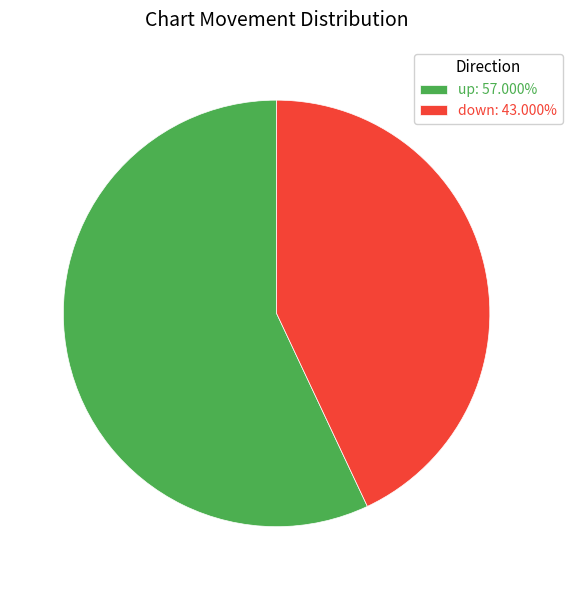

Is there any slice that represents more than half of the pie?

Yes